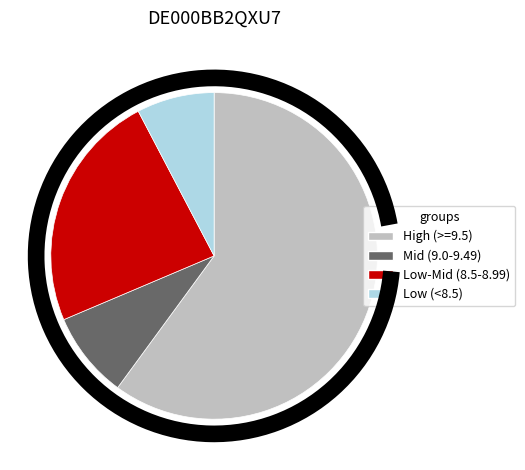

Is there any slice that represents more than half of the pie?

Yes